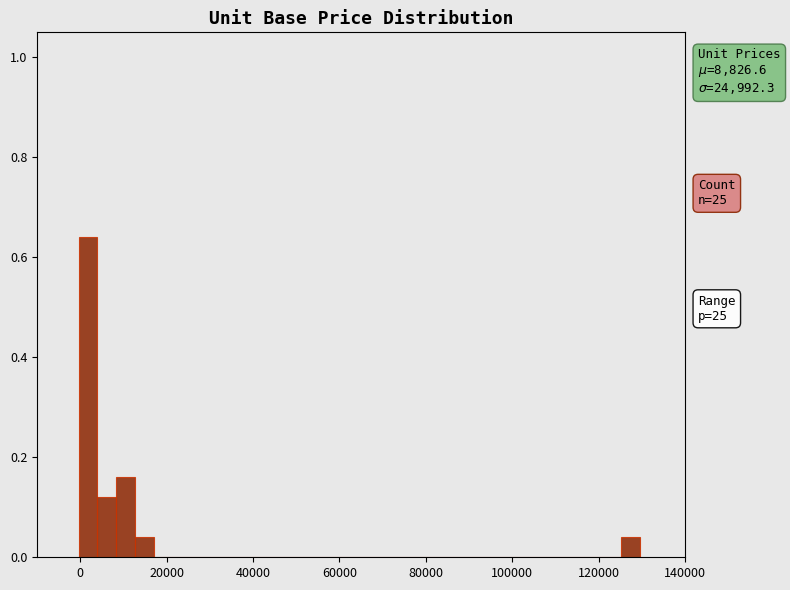

Around what value on the x-axis is the tallest bar? Give the approximate position of its centre, as read against the axis.

2000